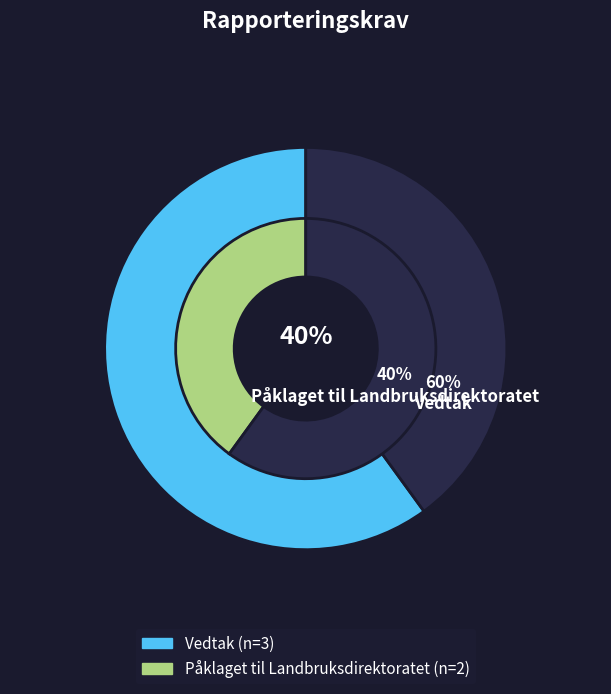

To the nearest percent, what percentage of the pie is Vedtak?

60%